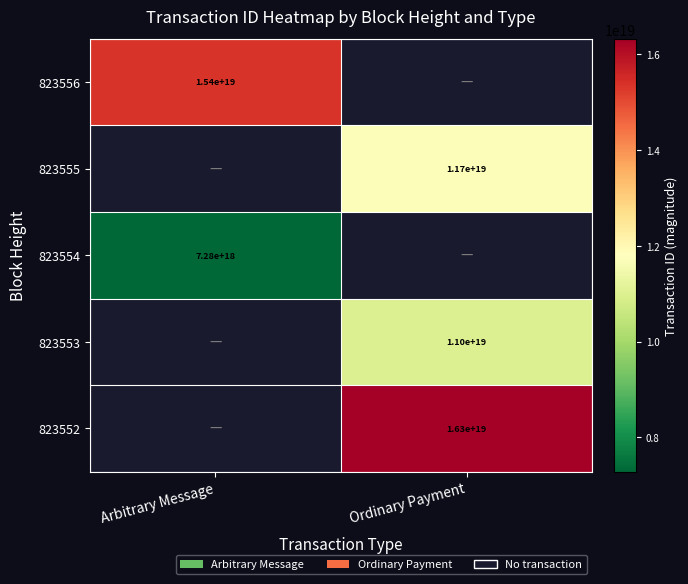

Is it true that 823555 equals 7372412786328158208 at Ordinary Payment?

False